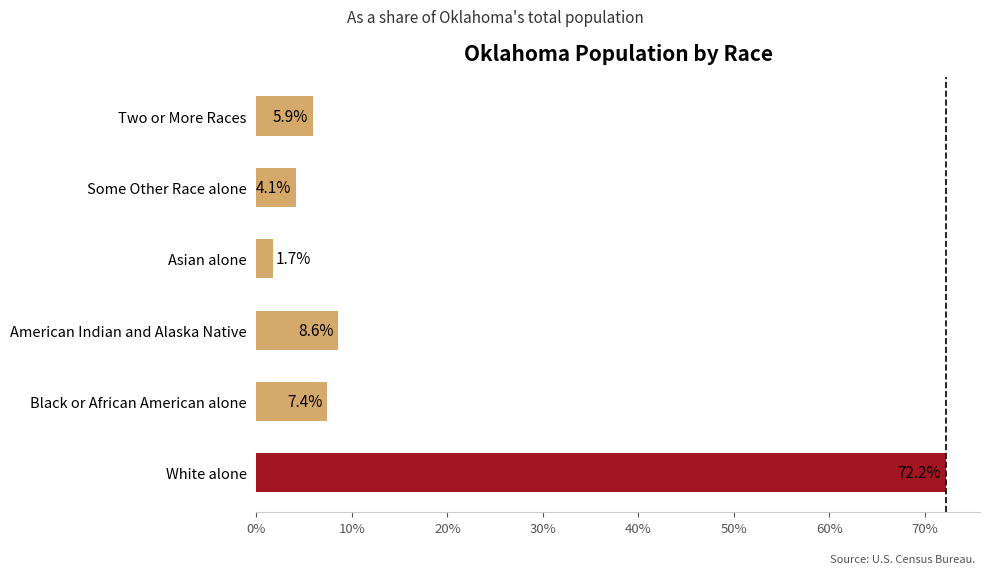

What is the average value?

16.6